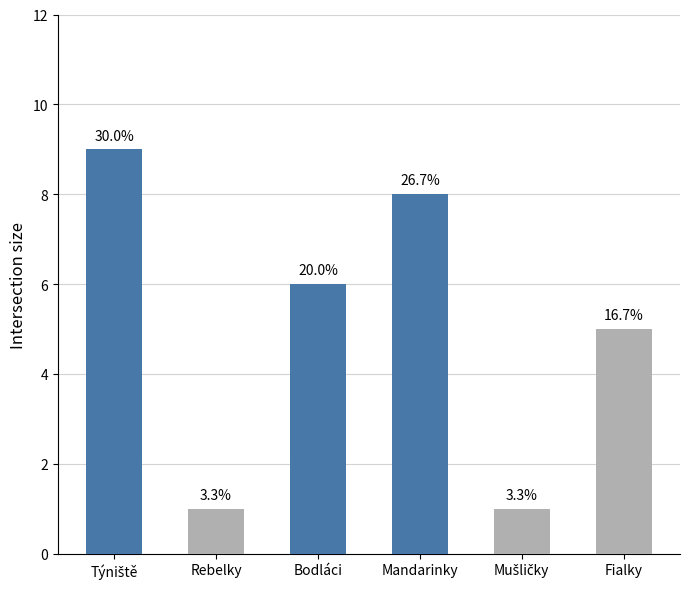

Reading right to left, transcribe all the data shown in this chart.

5	1	8	6	1	9